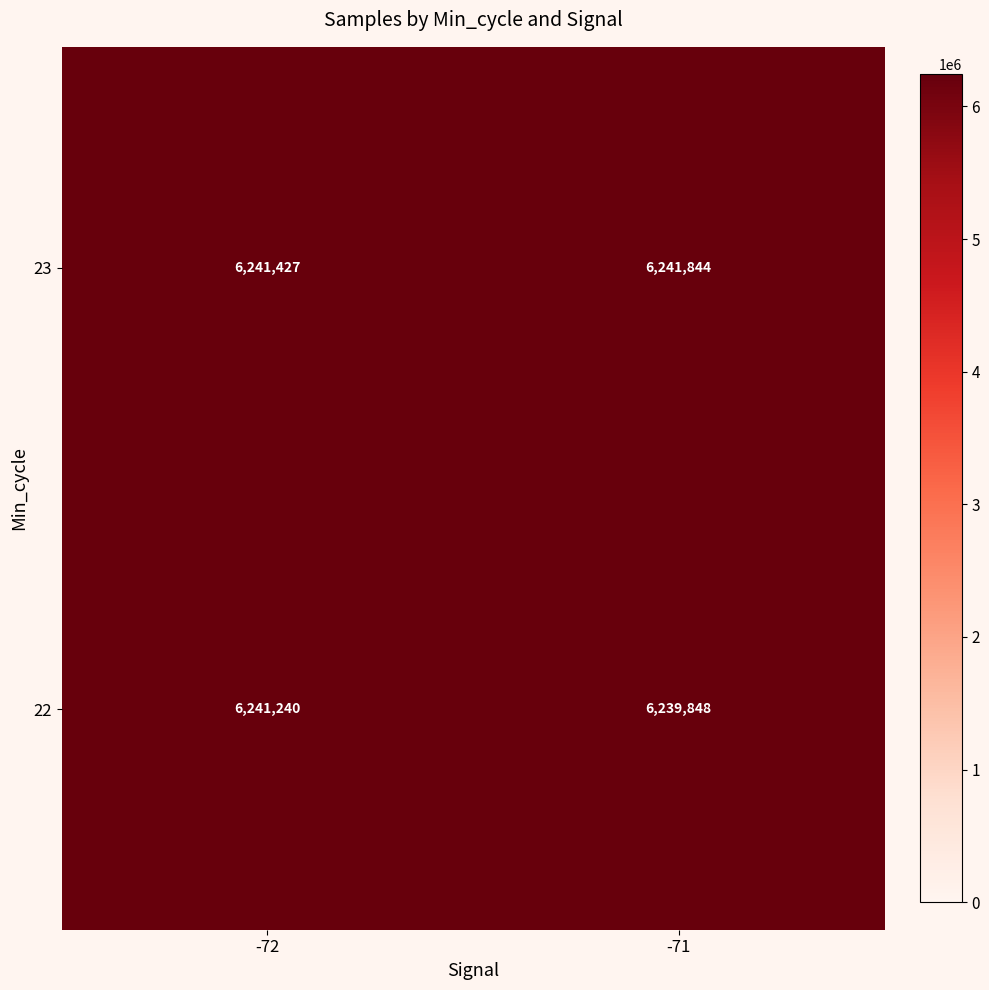

List the series in order of their peak value, highest first.

23, 22